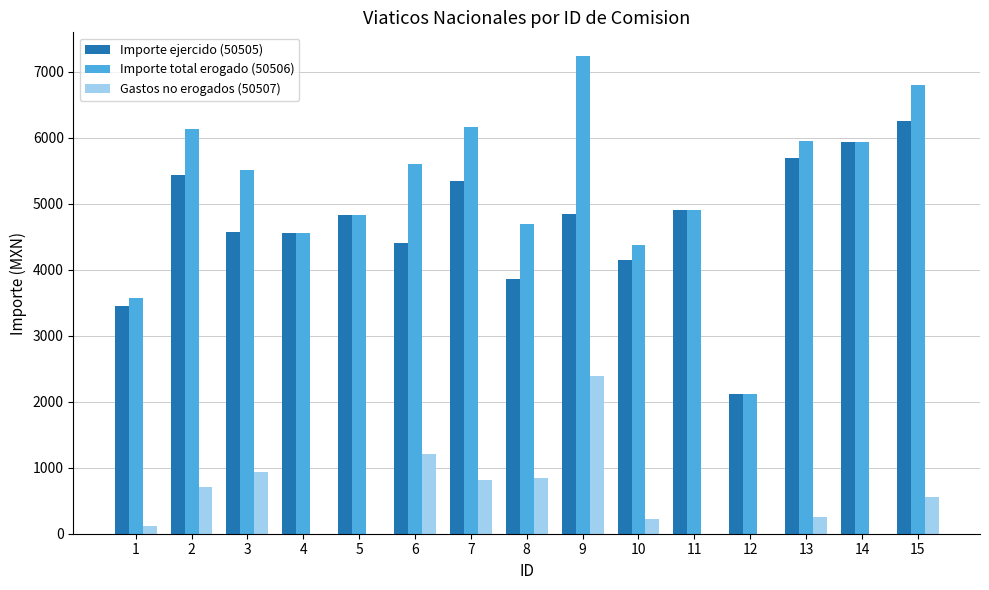

What is the sum of all Importe ejercido (50505) values?

70322